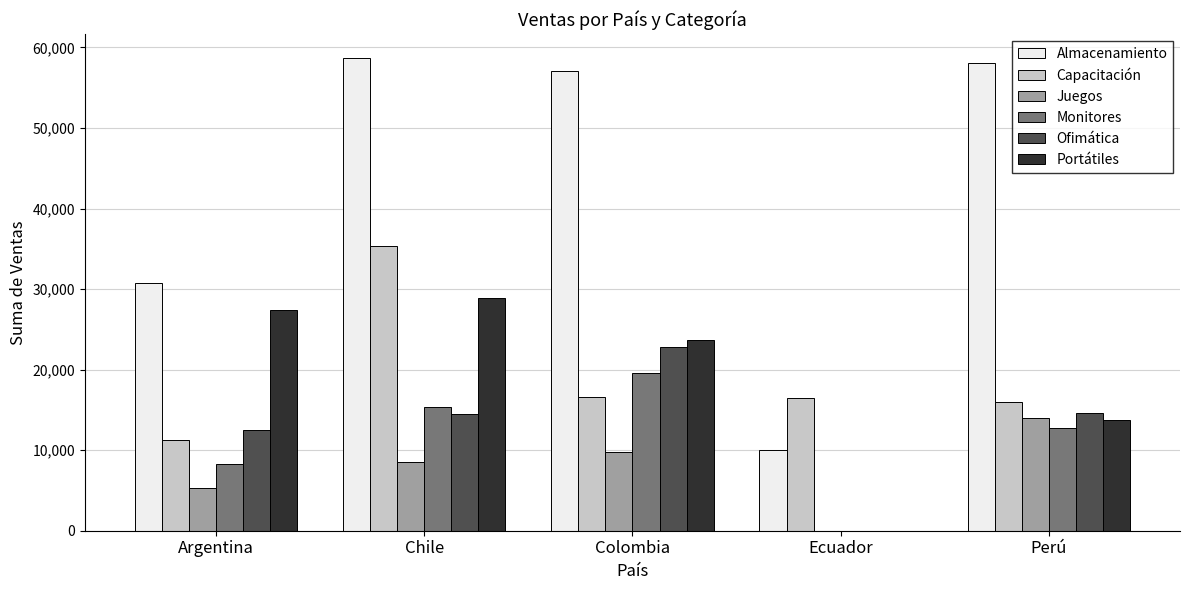

Is the value of Ofimática at Perú greater than the value of Monitores at Colombia?

No